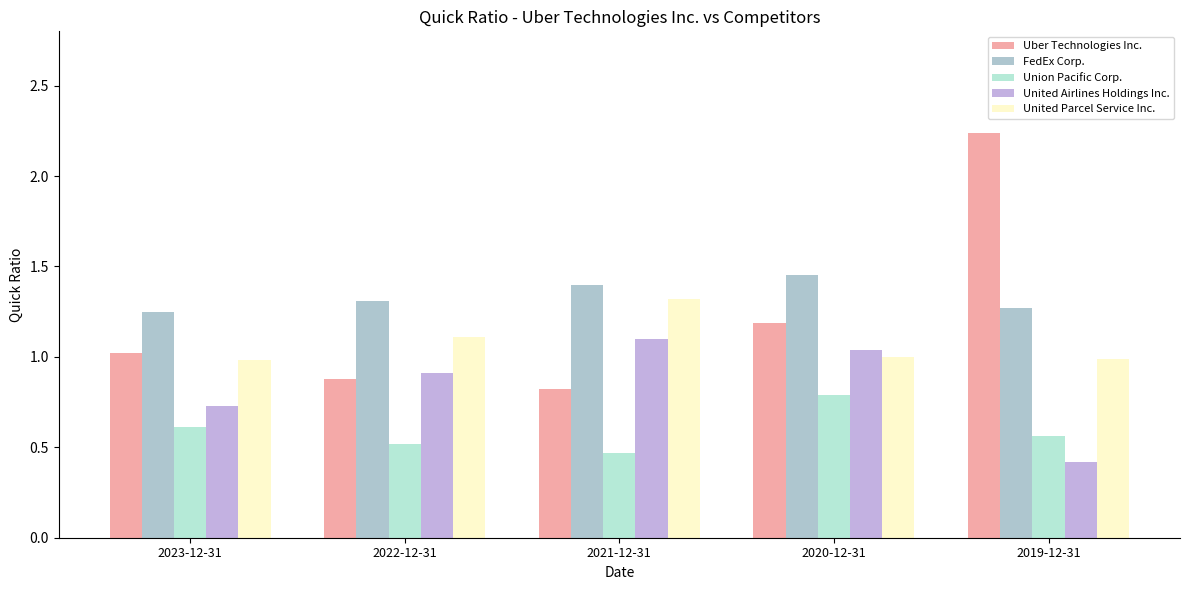

What is the sum of the Union Pacific Corp. values at 2020-12-31 and 2023-12-31?

1.4